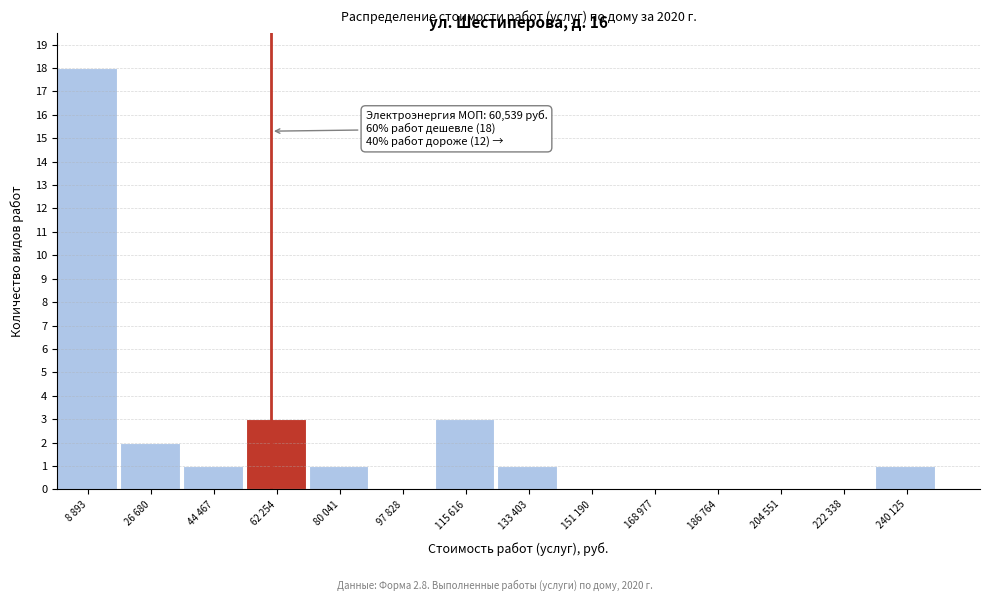

Reading left to right, what are all the values shown in this chart?

8 893=18	26 680=2	44 467=1	62 254=3	80 041=1	97 828=0	115 616=3	133 403=1	151 190=0	168 977=0	186 764=0	204 551=0	222 338=0	240 125=1